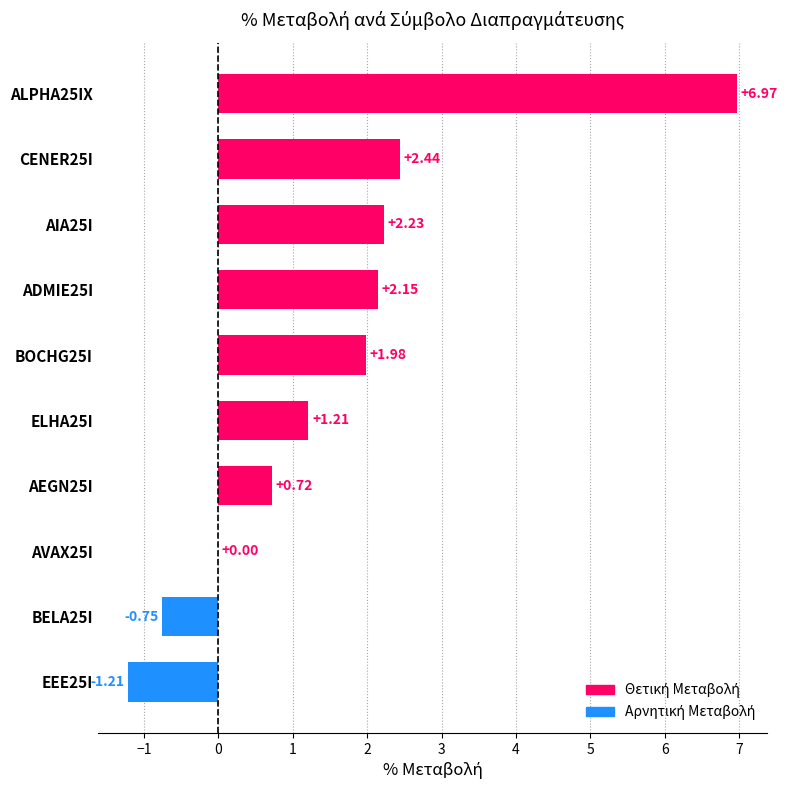

What is the sum of all values?

15.7